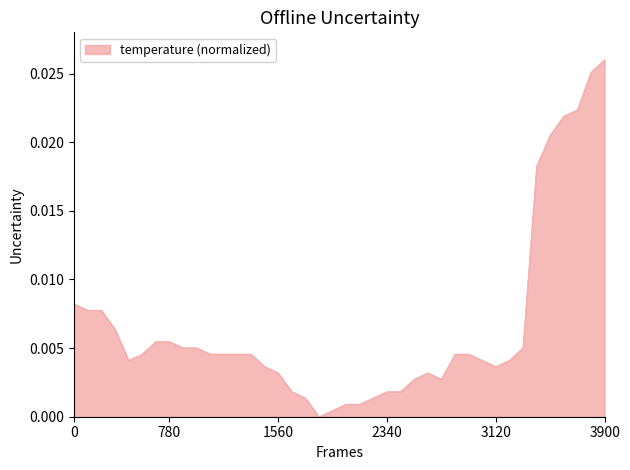

How many lines are shown in the chart?

1